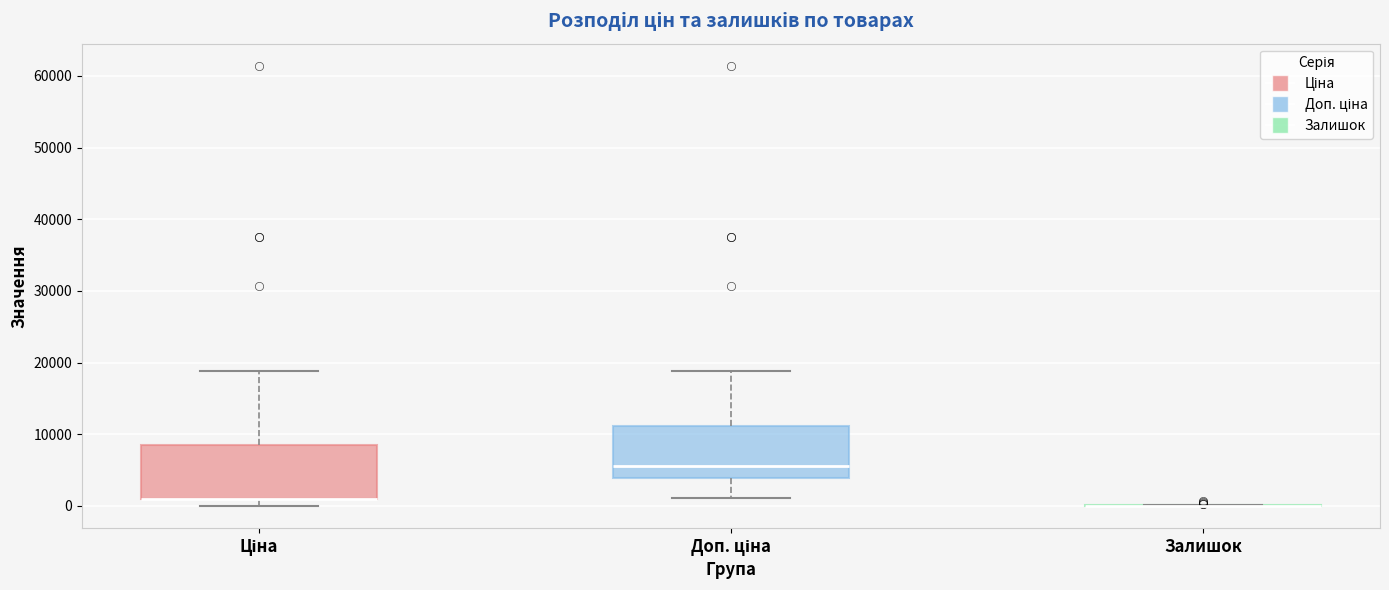

Reading left to right, transcribe this box plot: for each box, give where its median line is, the range the box spans, and where its two whiskers end, as read against the y-axis. The values are not printed on the chart, so give them approximately, as read against the axis.

Ціна: median 1000 (drawn on the box's lower edge), box 1000 to 8000, whiskers 0 to 19000
Доп. ціна: median 6000, box 4000 to 11000, whiskers 1000 to 19000
Залишок: box collapsed to a line at 0, whiskers 0 to 0